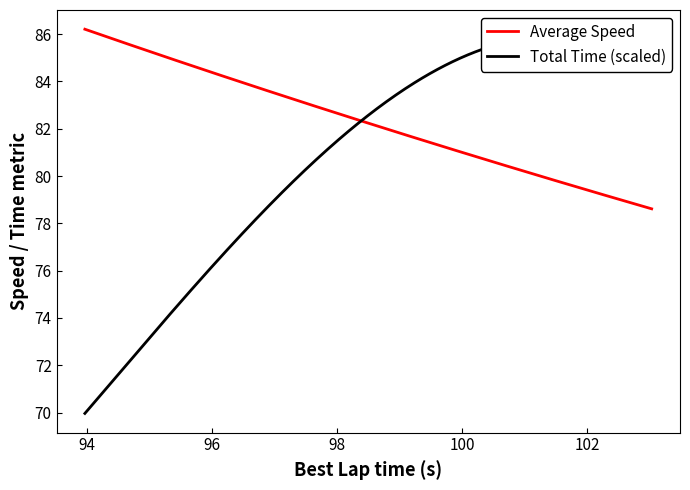

What is the lowest value of the Average Speed series?

78.6